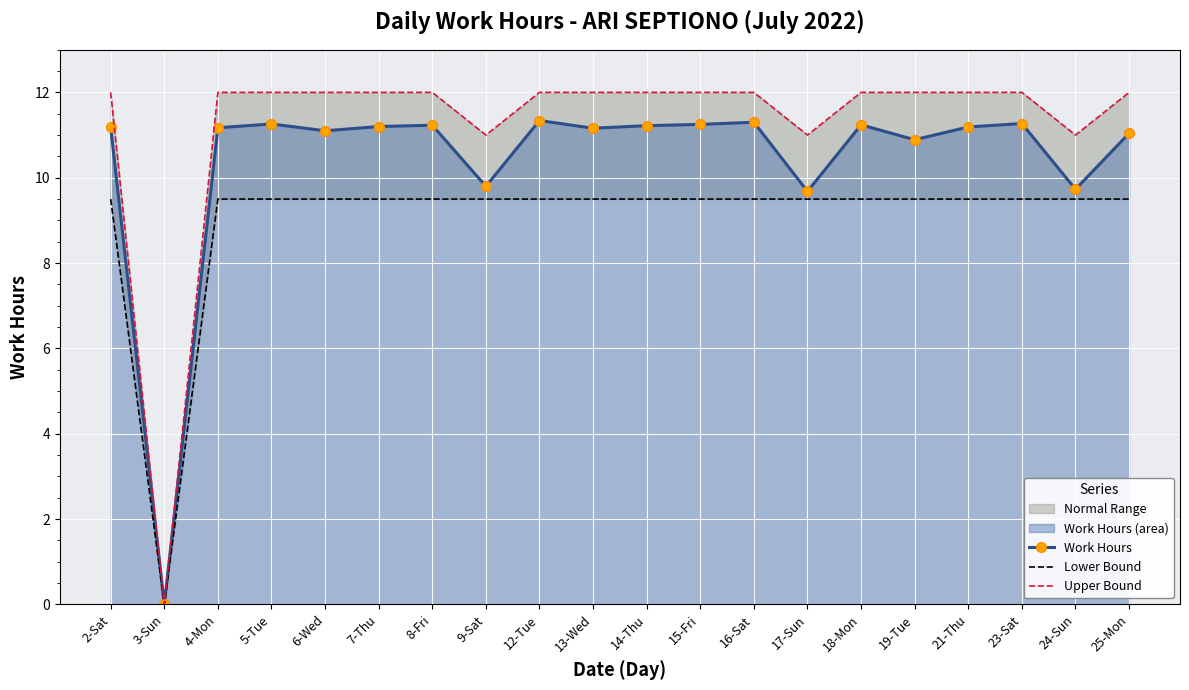

List the series in order of their peak value, lowest first.

Lower Bound, Work Hours, Upper Bound